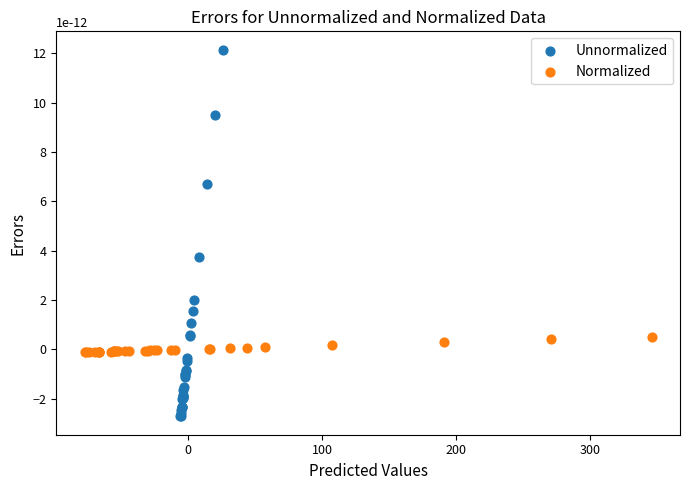

What are all the series names shown in the legend?

Unnormalized, Normalized